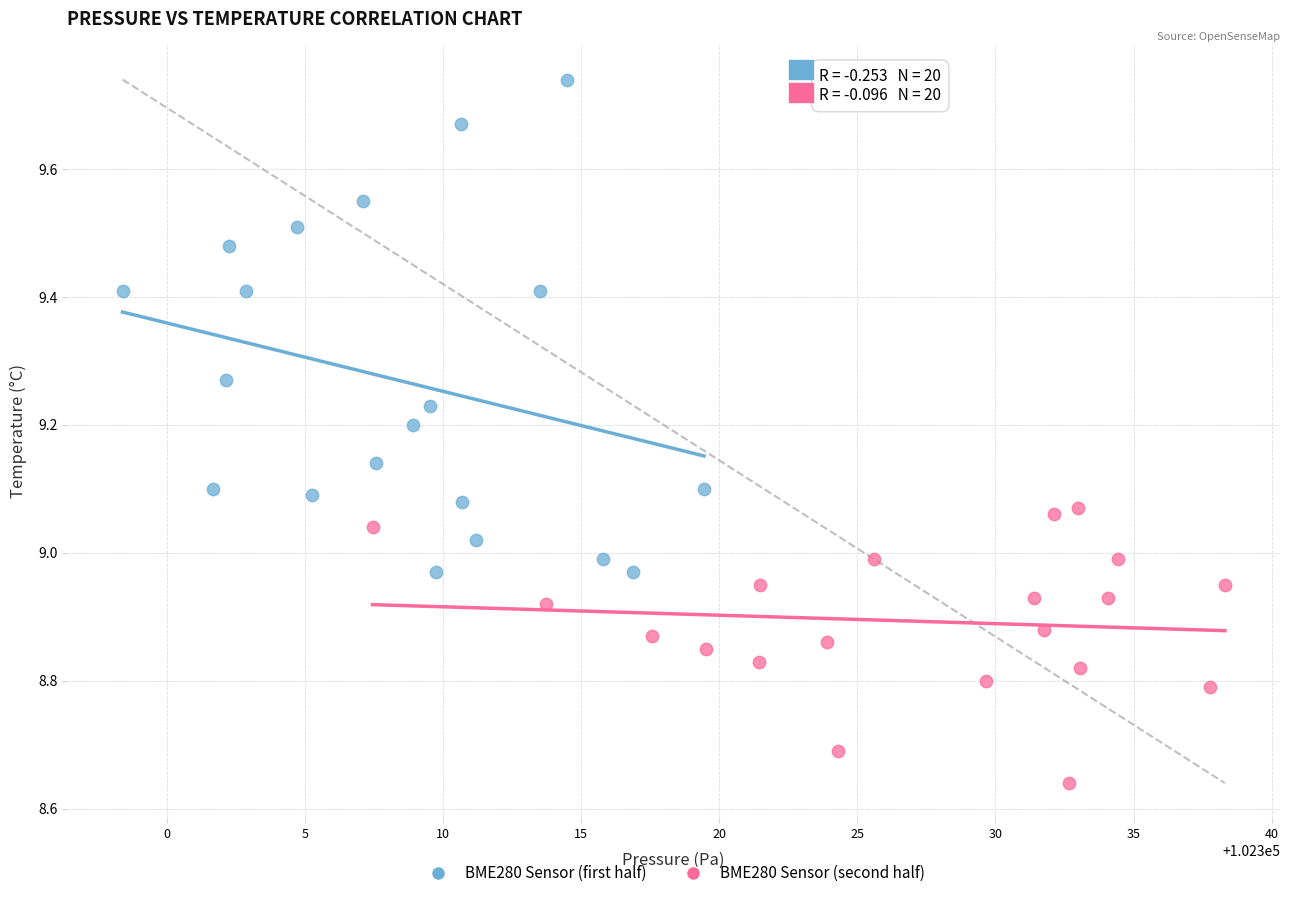

Which series contains the highest Y value?

BME280 Sensor (first half)